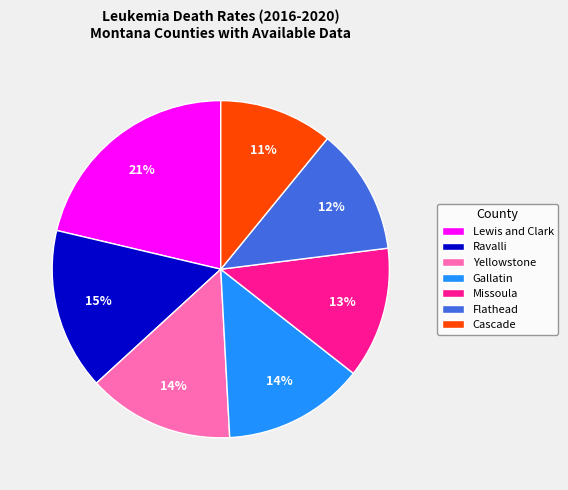

The Flathead slice represents 12% of the pie. True or false?

True